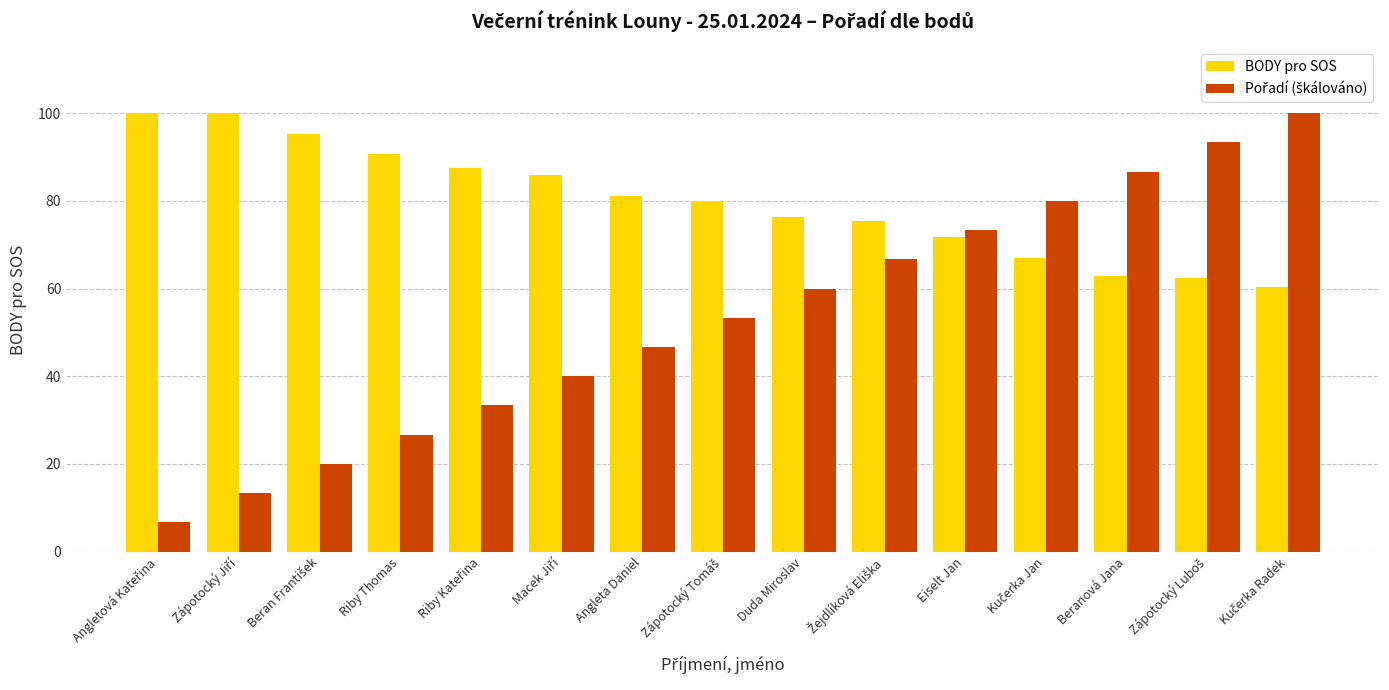

True or false: BODY pro SOS has a value of 76.4 at Duda Miroslav.

True